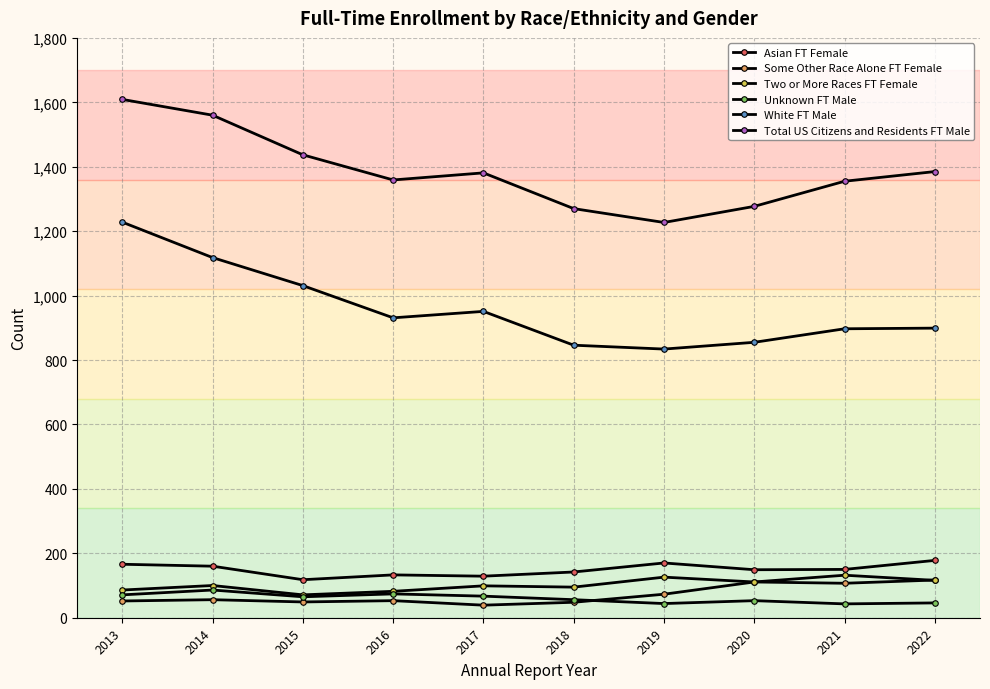

How many lines are shown in the chart?

6